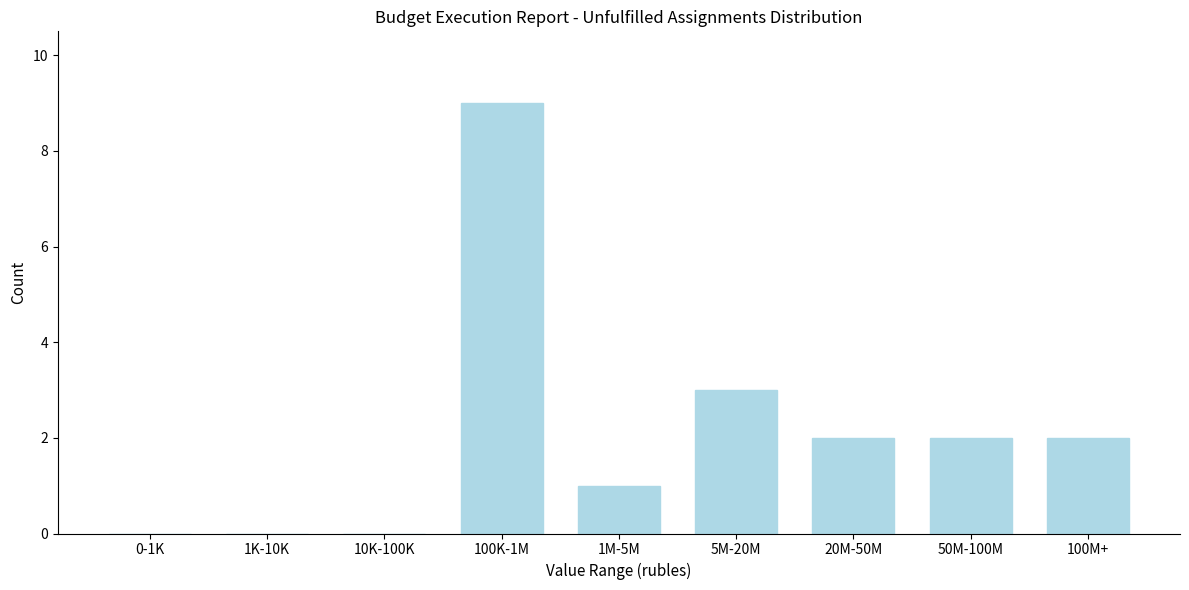

Reading right to left, extract all data points from this chart.

100M+=2	50M-100M=2	20M-50M=2	5M-20M=3	1M-5M=1	100K-1M=9	10K-100K=0	1K-10K=0	0-1K=0